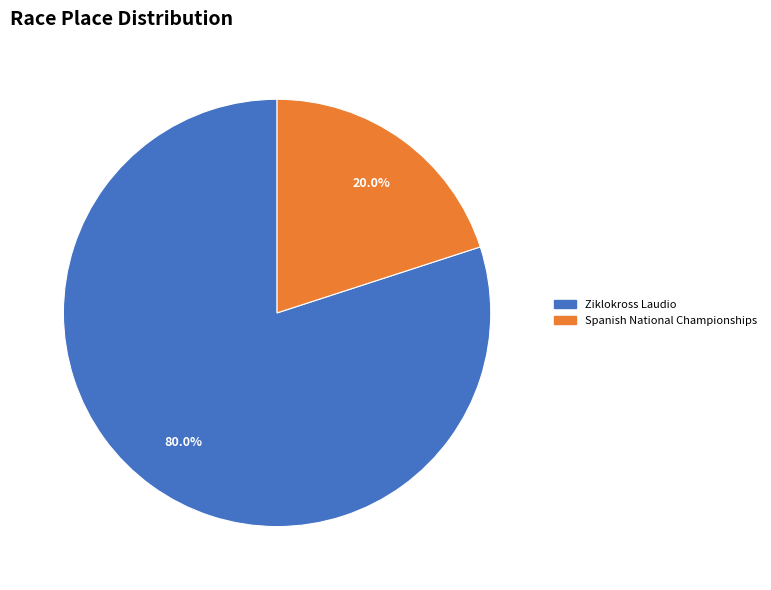

To the nearest percent, what is the difference between the Ziklokross Laudio and Spanish National Championships slice percentages?

60%